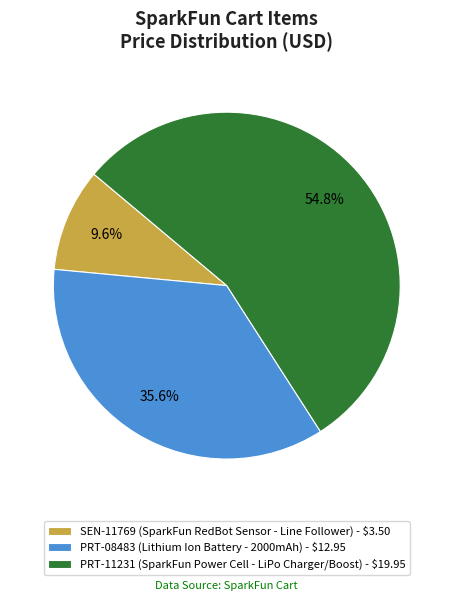

To the nearest percent, what is the difference between the largest and smallest slice percentages?

45%